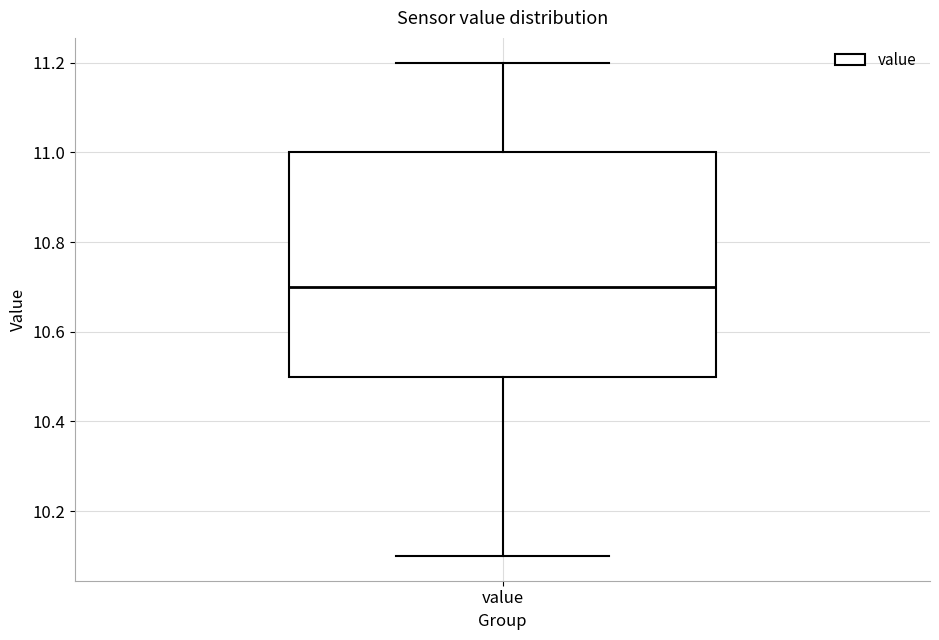

Transcribe this box plot: give where the median line is, the range the box spans, and where the two whiskers end, as read against the y-axis. The values are not printed on the chart, so give them approximately, as read against the axis.

median 10.7, box 10.5 to 11.0, whiskers 10.1 to 11.2